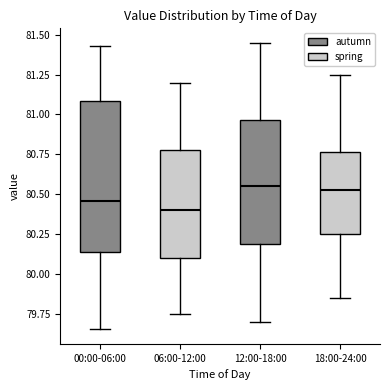

Reading left to right, transcribe this box plot: for each box, give where its median line is, the range the box spans, and where its two whiskers end, as read against the y-axis. The values are not printed on the chart, so give them approximately, as read against the axis.

00:00-06:00: median 80.45, box 80.15 to 81.10, whiskers 79.65 to 81.45
06:00-12:00: median 80.40, box 80.10 to 80.80, whiskers 79.75 to 81.20
12:00-18:00: median 80.55, box 80.20 to 80.95, whiskers 79.70 to 81.45
18:00-24:00: median 80.55, box 80.25 to 80.75, whiskers 79.85 to 81.25